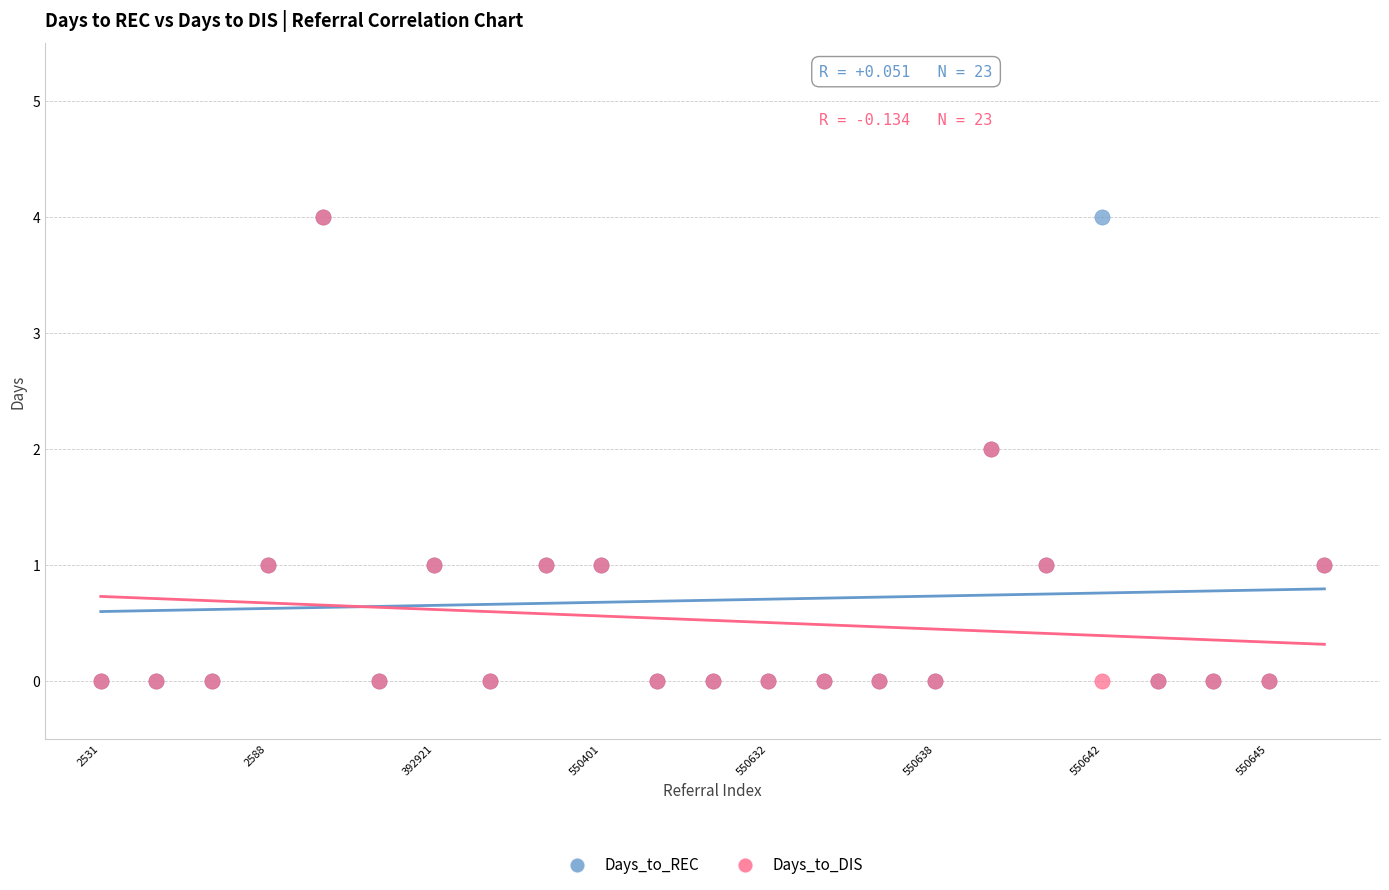

What are all the series names shown in the legend?

Days_to_REC, Days_to_DIS